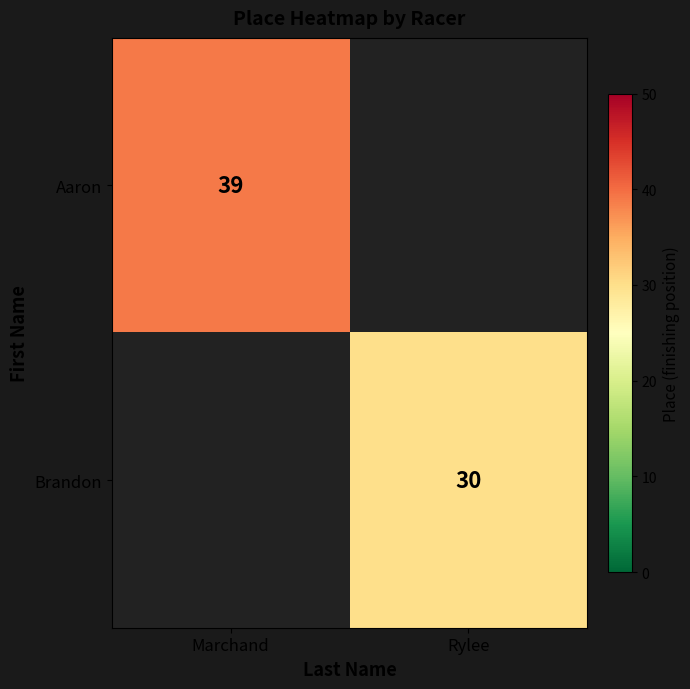

Which series has the largest range (max minus min)?

Aaron